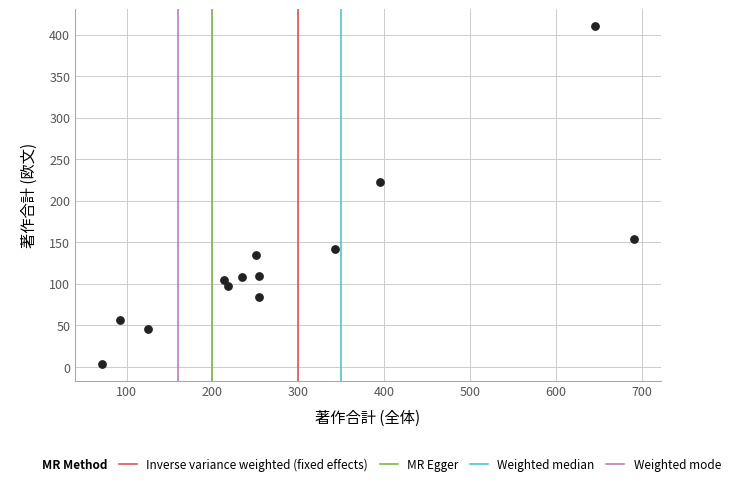

What is the range of Y values (max minus min)?

406